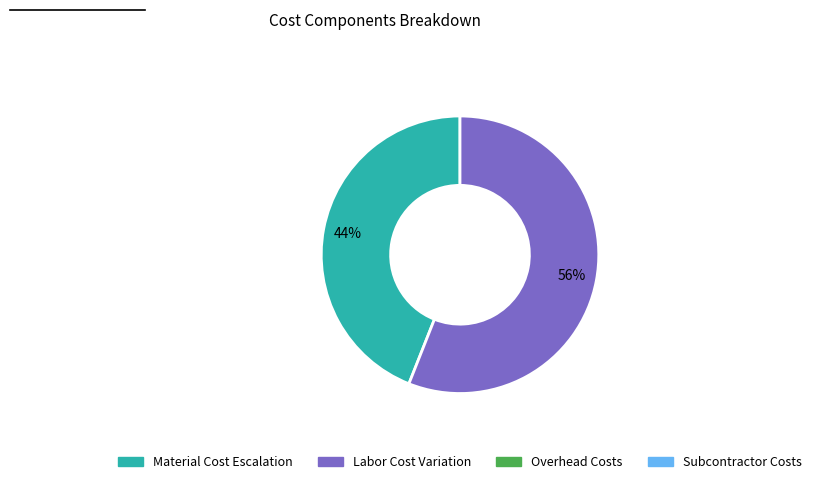

Count the number of slices in the pie.

2